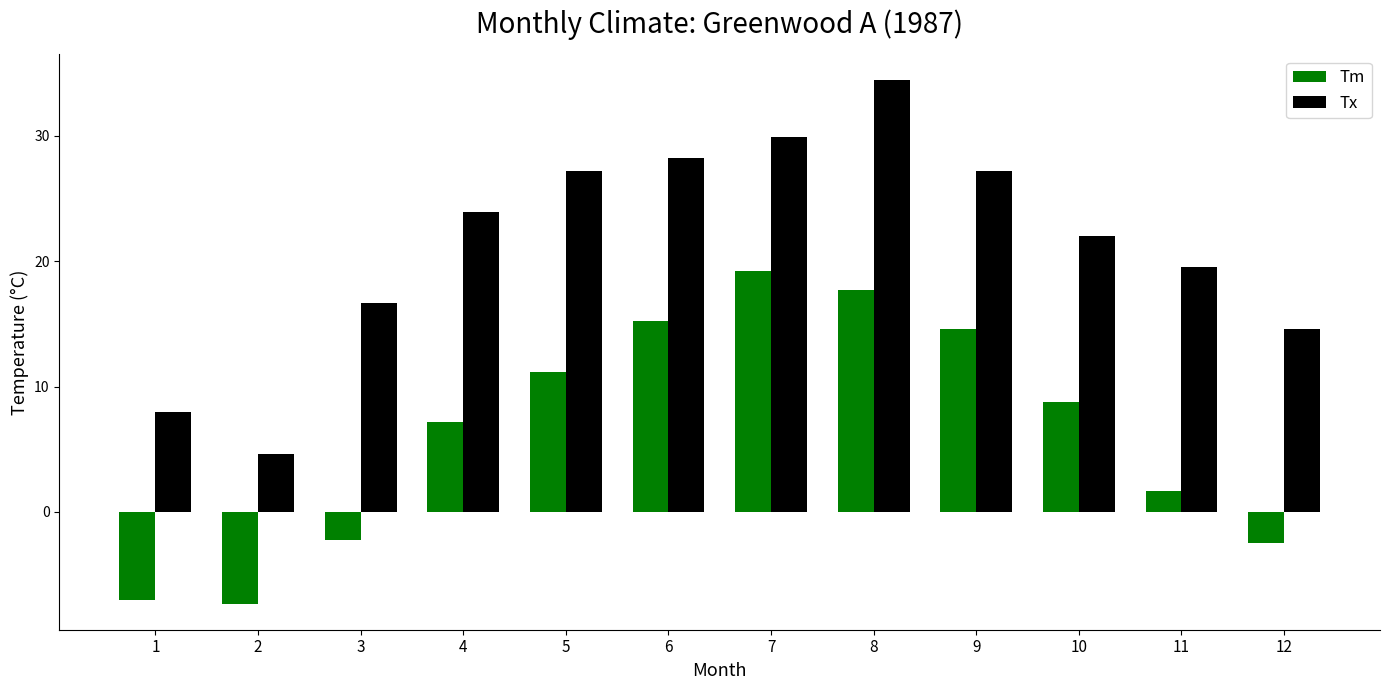

Which series has the largest total across all categories?

Tx